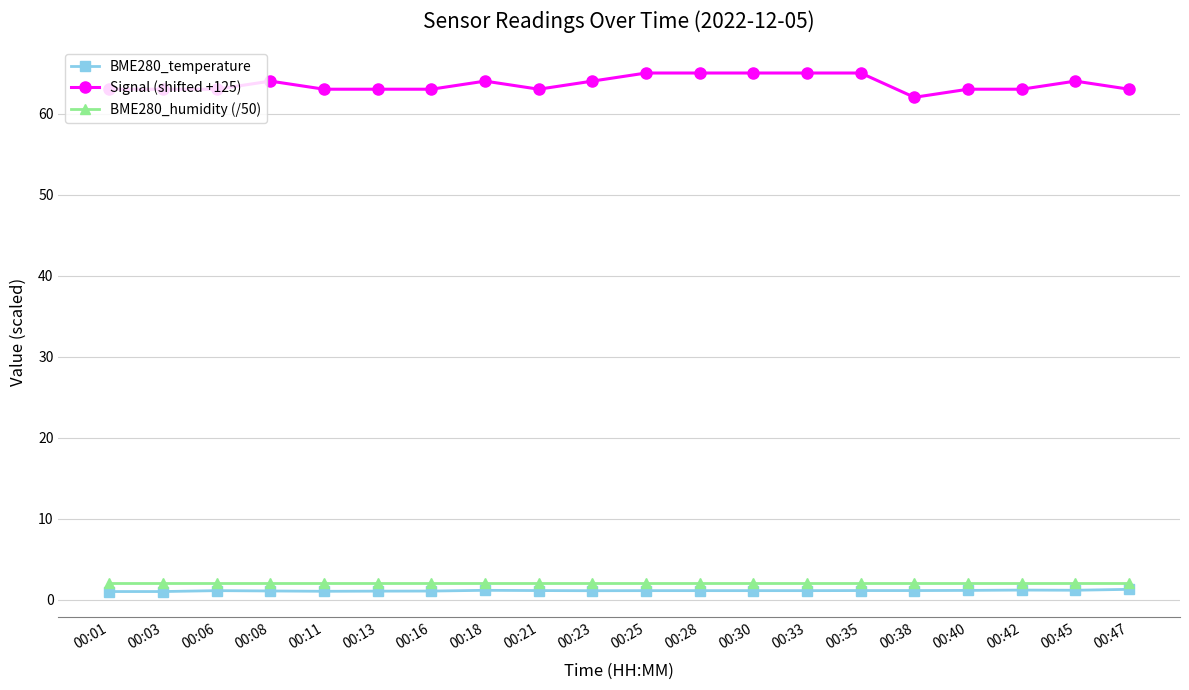

What is the value of the BME280_humidity (/50) point at the 8th from the left?

2.0